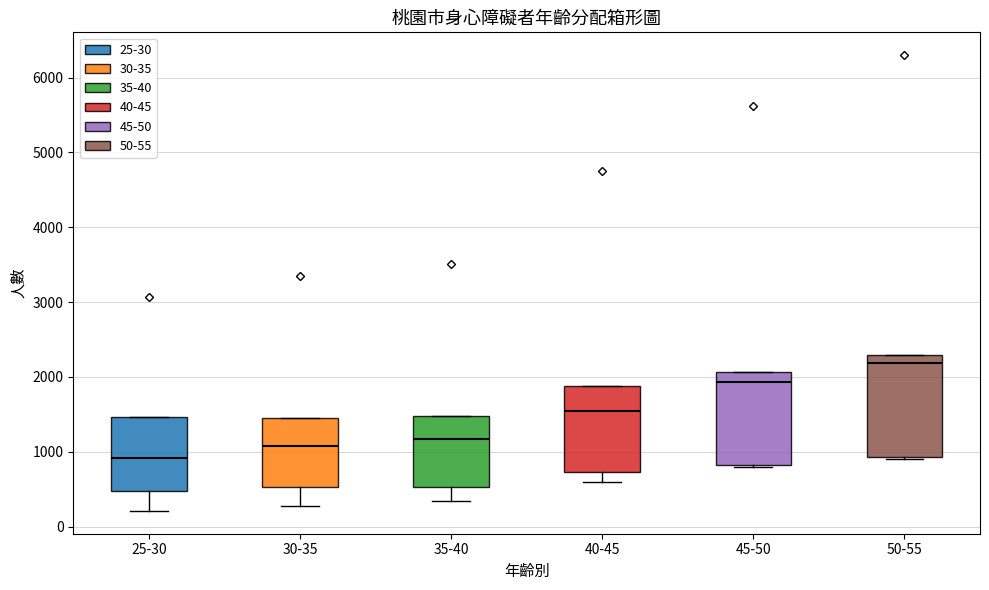

Reading left to right, read every box against the y-axis: the position of its median line, the range the box covers, and the ends of its whiskers. The values are not printed on the chart, so give them approximately, as read against the axis.

25-30: median 900, box 500 to 1500, whiskers 200 to 1500
30-35: median 1100, box 500 to 1500, whiskers 300 to 1500
35-40: median 1200, box 500 to 1500, whiskers 300 to 1500
40-45: median 1500, box 700 to 1900, whiskers 600 to 1900
45-50: median 1900, box 800 to 2100, whiskers 800 to 2100
50-55: median 2200, box 900 to 2300, whiskers 900 to 2300